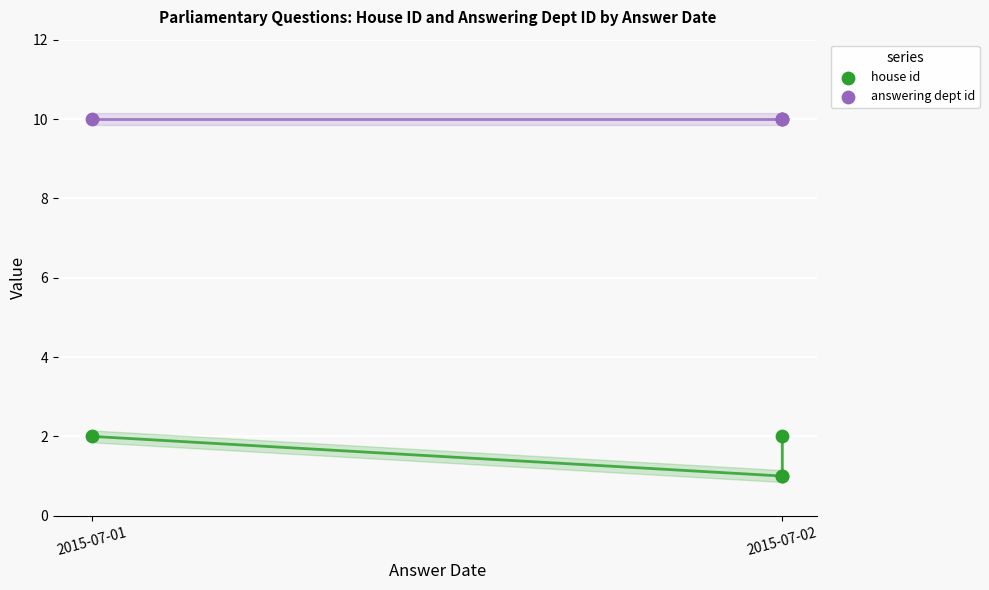

What are all the series names shown in the legend?

house id, answering dept id